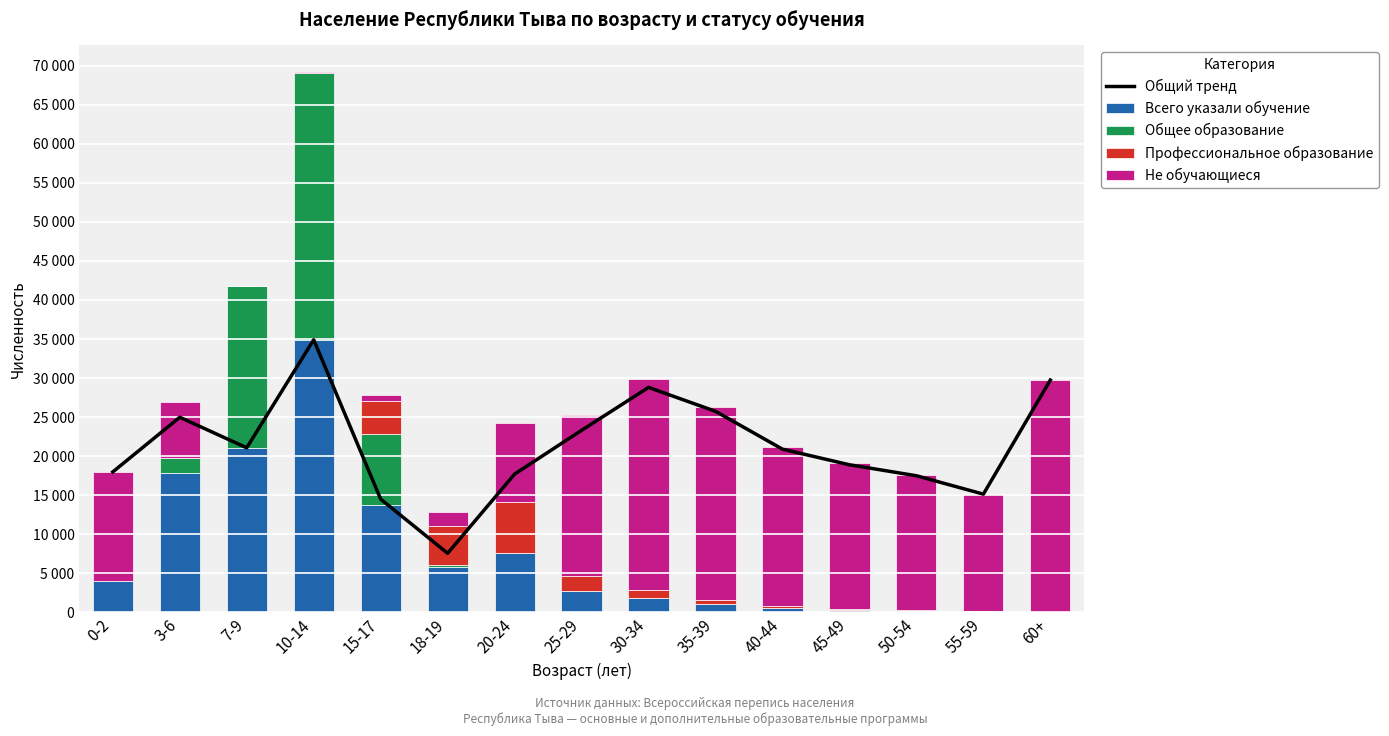

Which category has the highest value in the Всего указали обучение series?

10-14